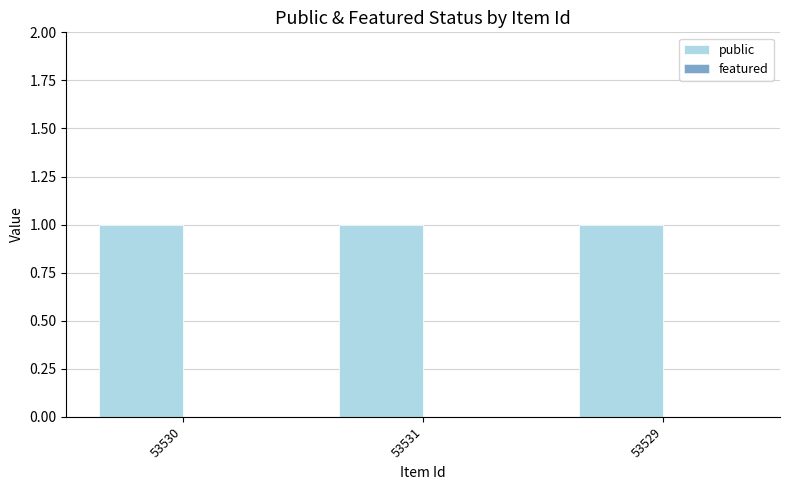

How many categories are shown in the chart?

3